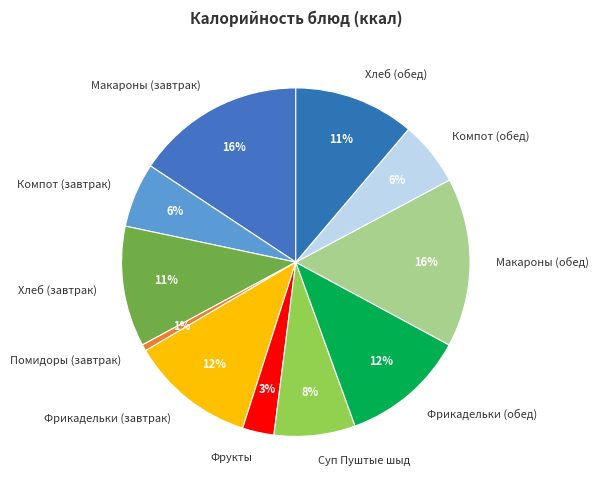

Does any single category account for the majority?

No